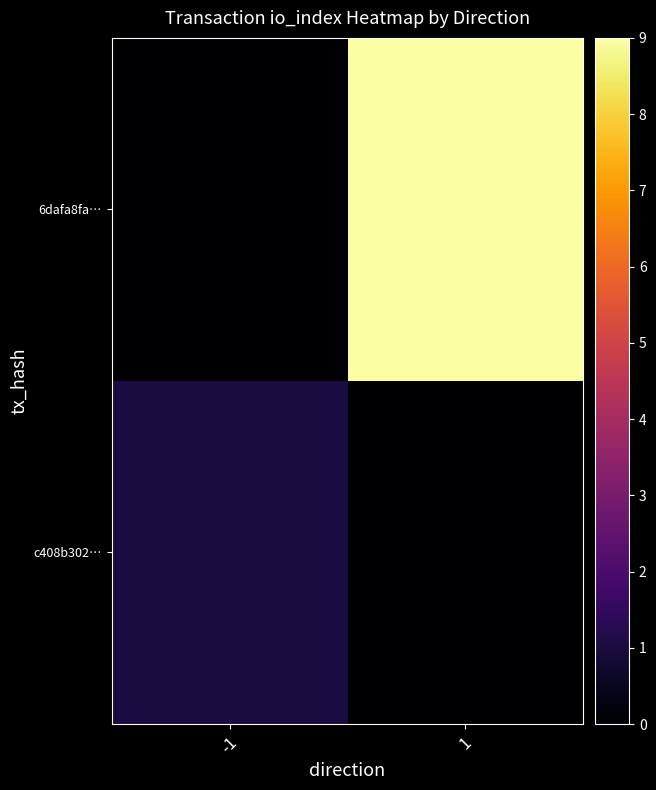

At how many categories does at least one series exceed 8?

1